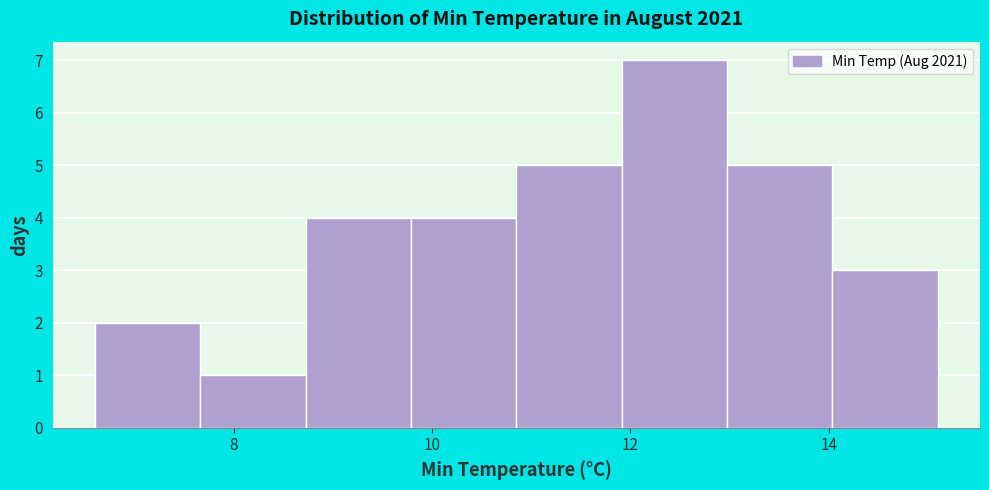

Reading left to right, list every bar in this chart as the range it spans on the x-axis followed by its height. Neither the bar edges nor the heights are printed on the chart, so give them approximately, as read against the axes.

6.6 to 7.6: 2
7.6 to 8.8: 1
8.8 to 9.8: 4
9.8 to 10.8: 4
10.8 to 12.0: 5
12.0 to 13.0: 7
13.0 to 14.0: 5
14.0 to 15.2: 3